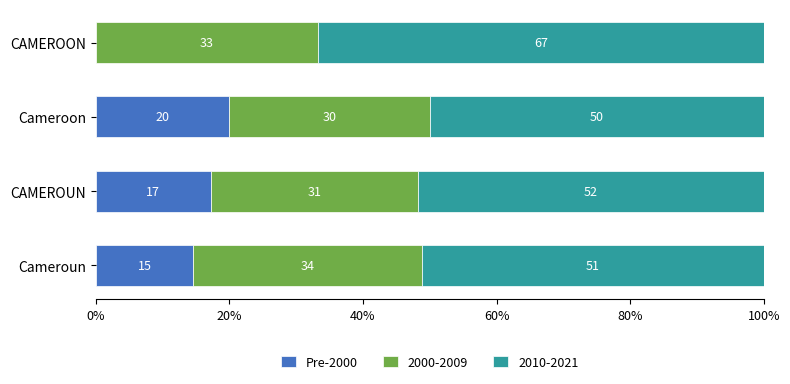

What is the maximum value for Pre-2000?

20.0